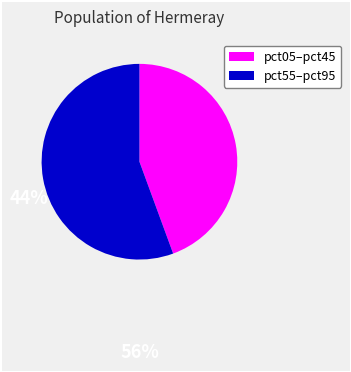

Is there any slice that represents more than half of the pie?

Yes